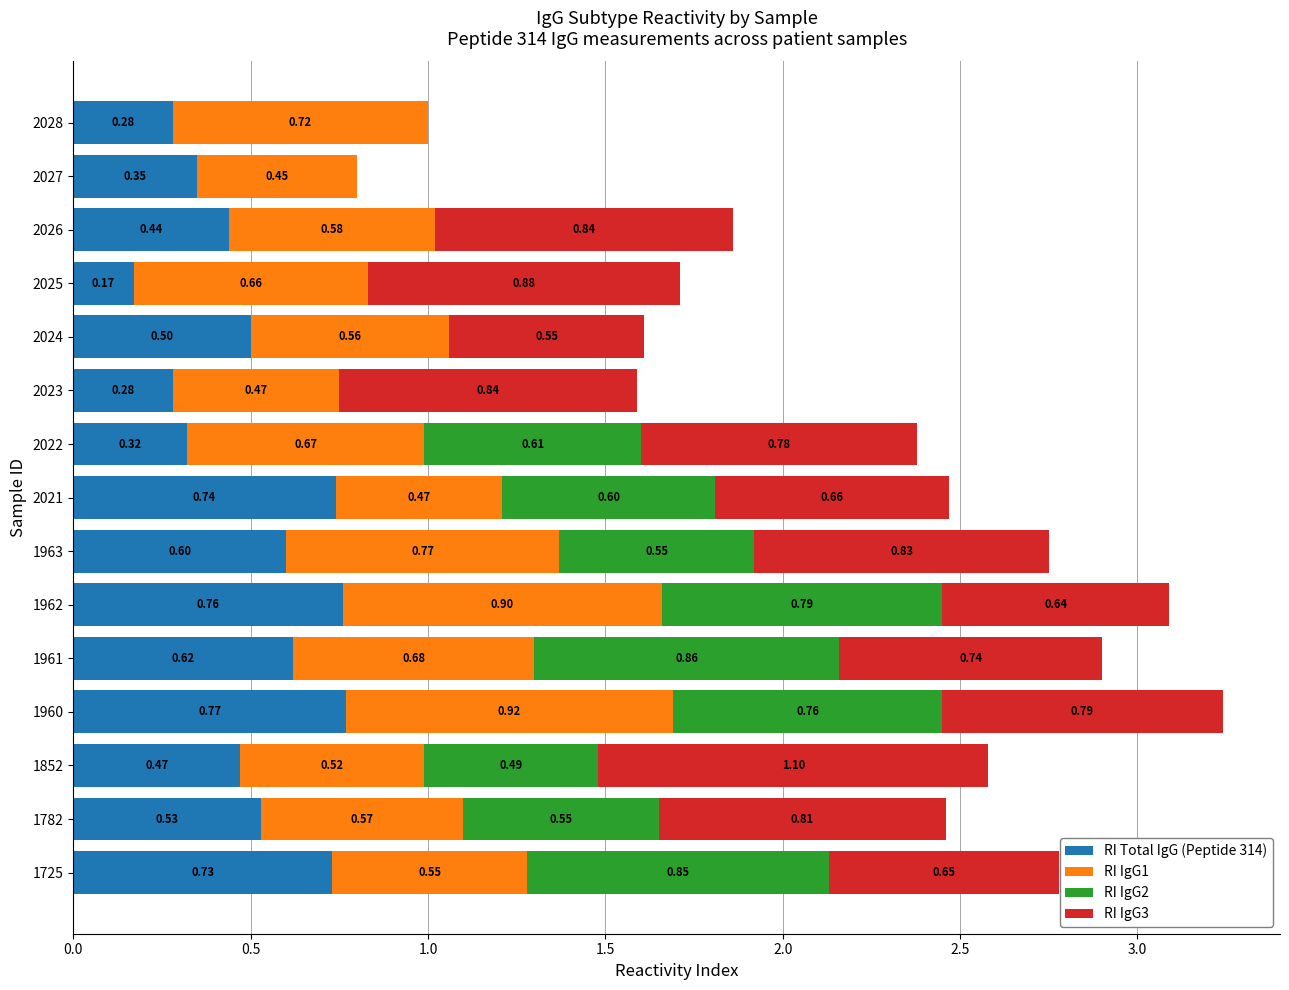

What is the total value across all series at 1963?

2.8